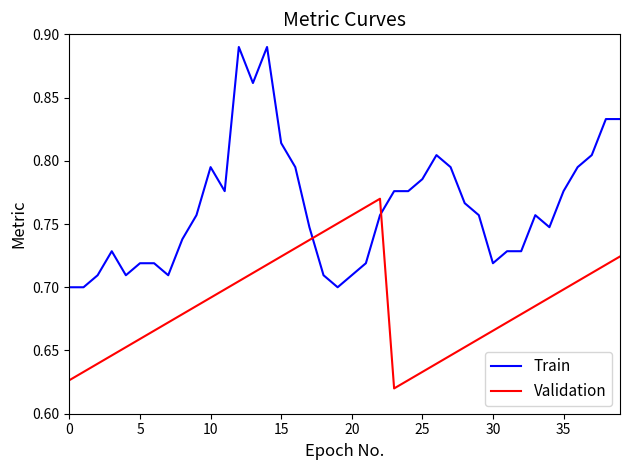

After their last crossing, which series has the higher values: Validation or Train?

Train